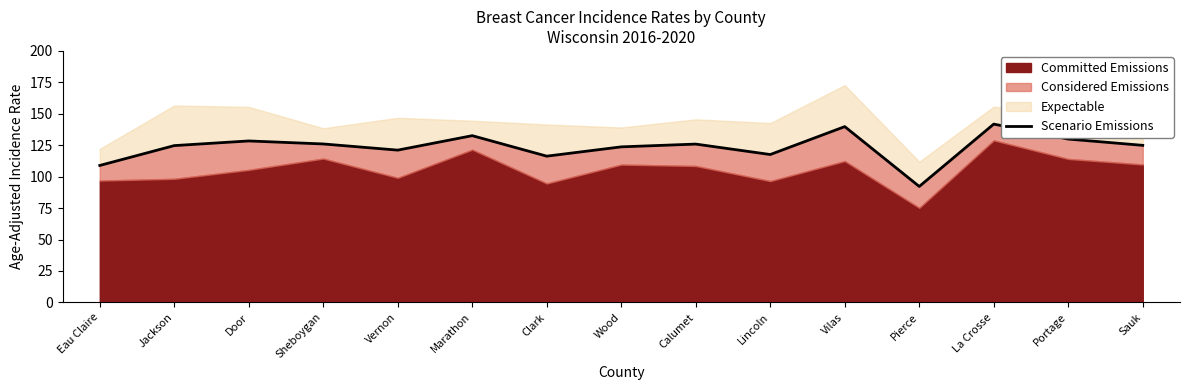

Approximately how many times larger is the value at Wood compared to Eau Claire?

1.1